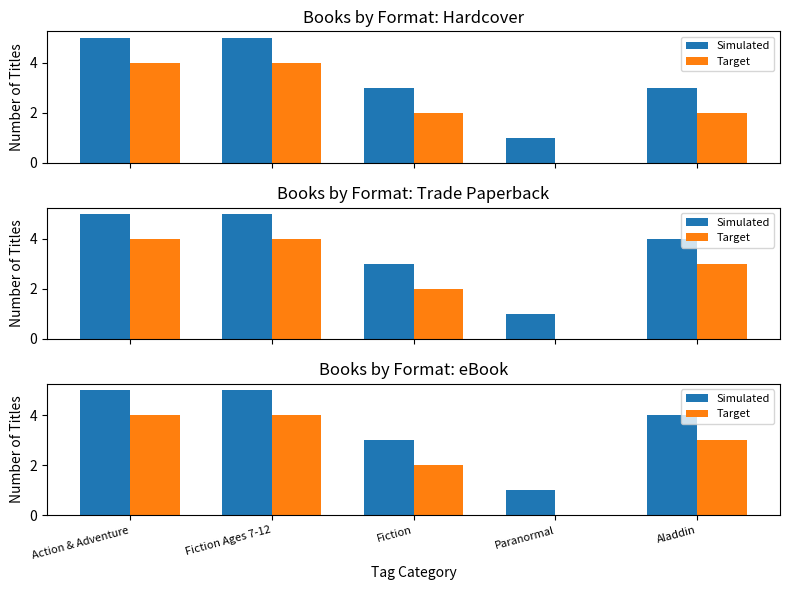

What is the value of the Simulated bar at the 5th from the left?

4